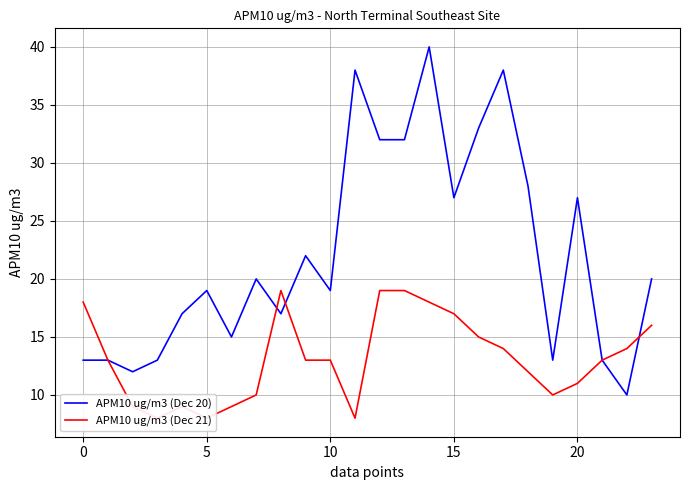

What is the label of the 5th point from the right?

19